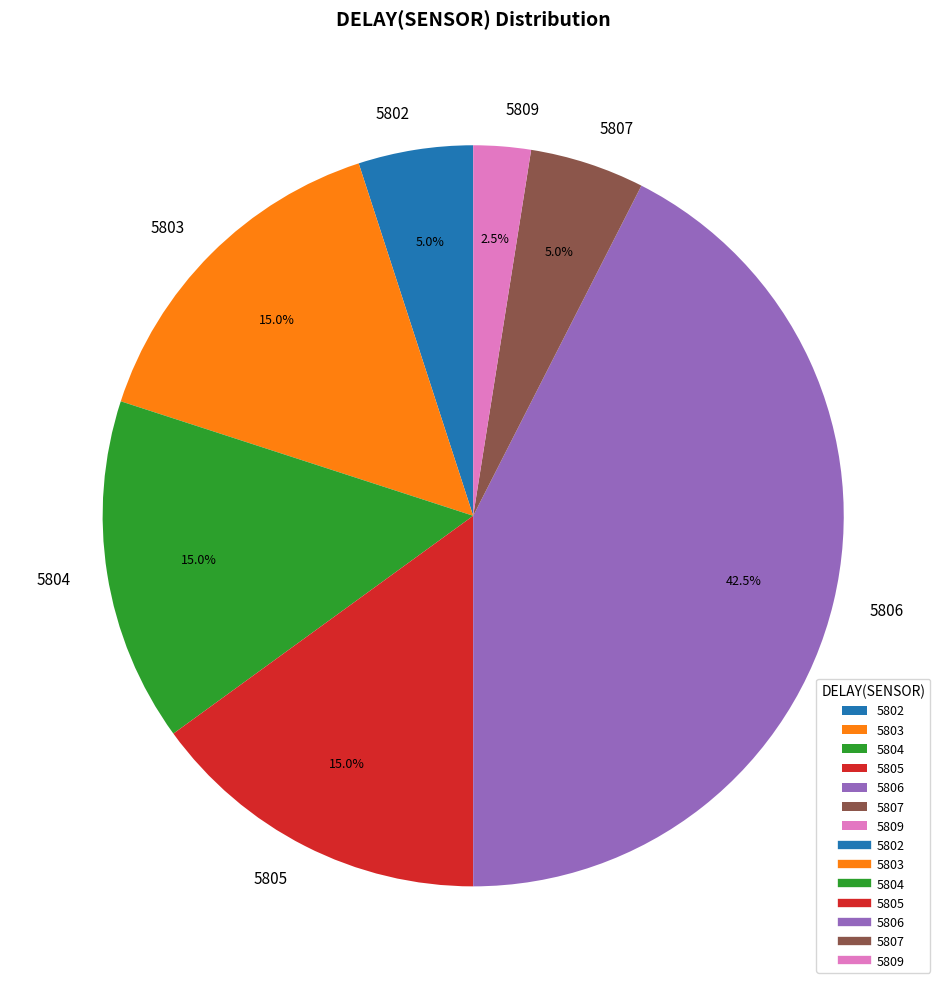

Approximately how many times larger is the value at 5806 compared to 5807?

8.5